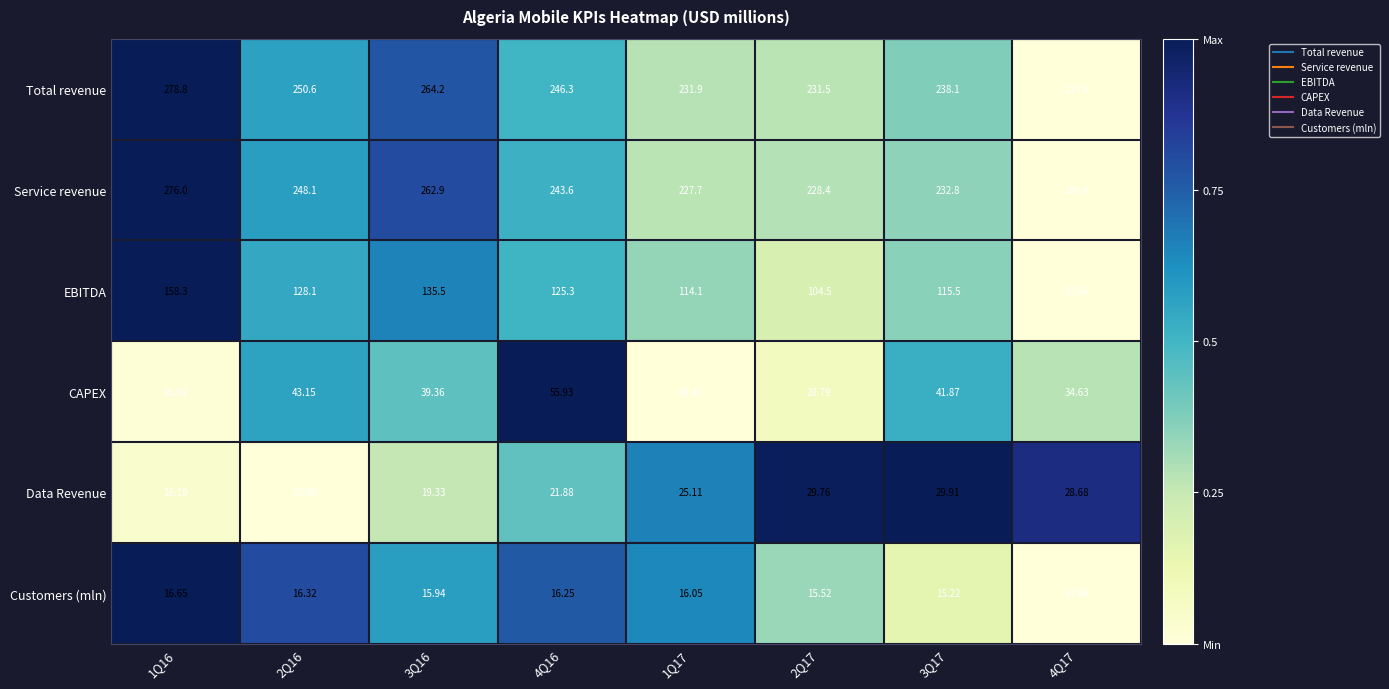

List the series in order of their peak value, lowest first.

Customers (mln), Data Revenue, CAPEX, EBITDA, Service revenue, Total revenue